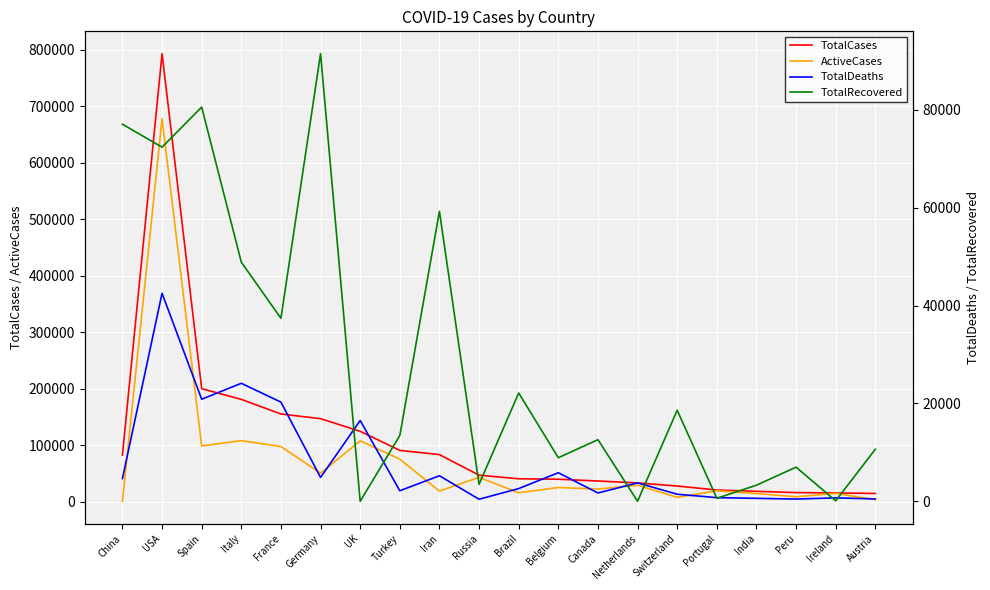

How many values in the TotalRecovered series exceed 13430?

9